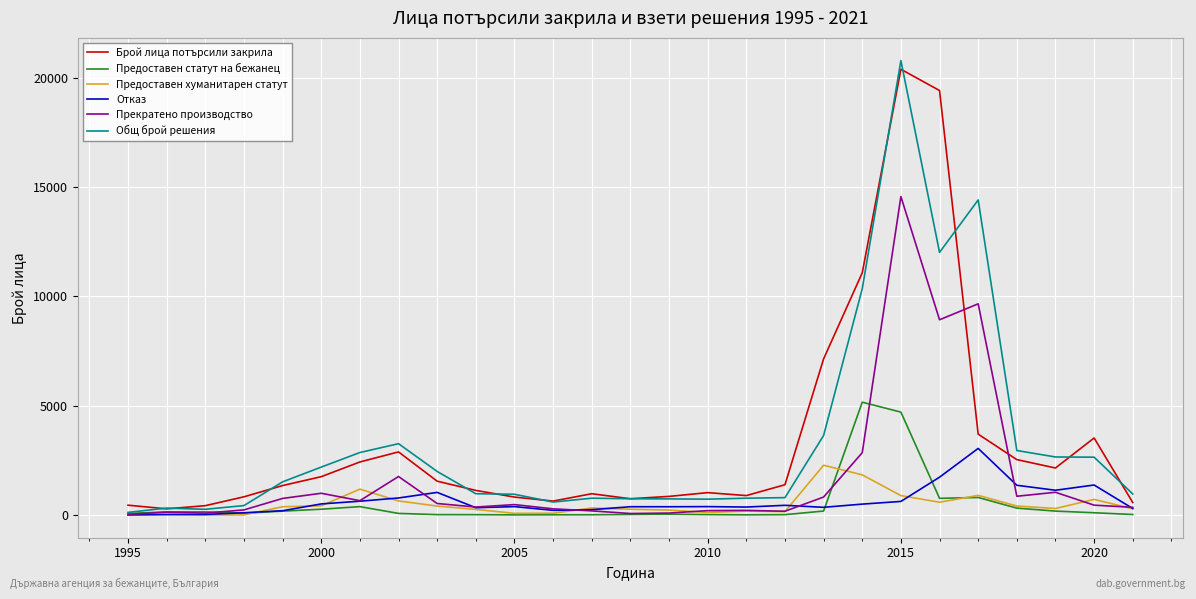

At how many categories does at least one series exceed 9066?

4